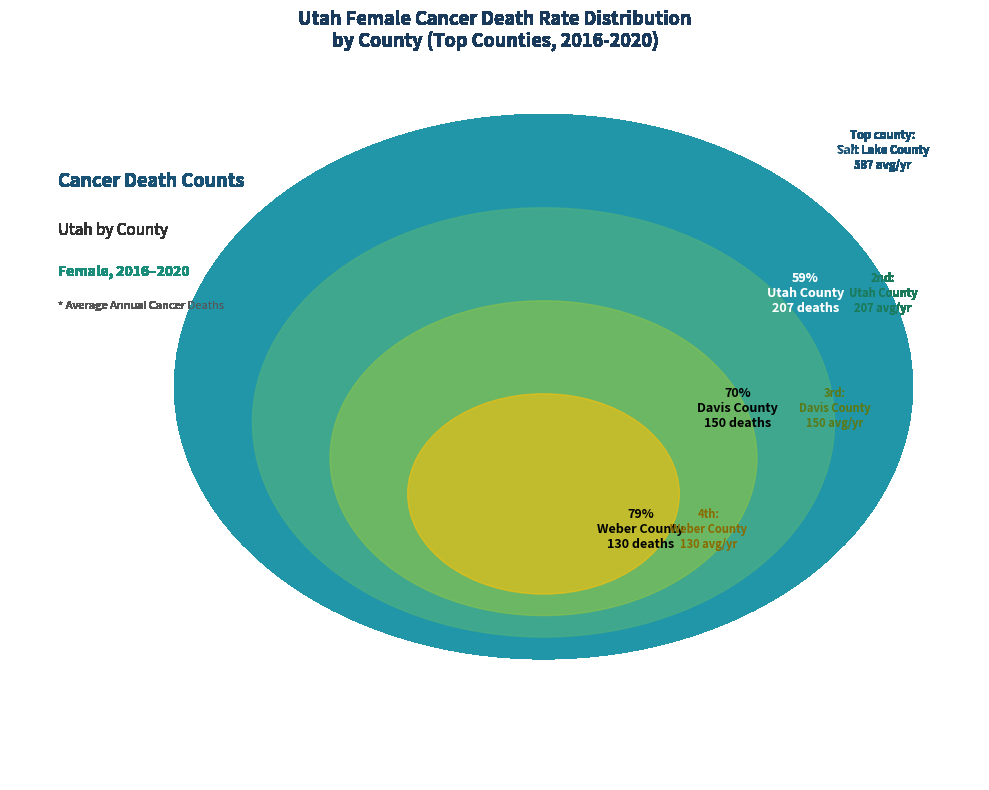

Which category has the biggest portion of the pie?

Salt Lake County